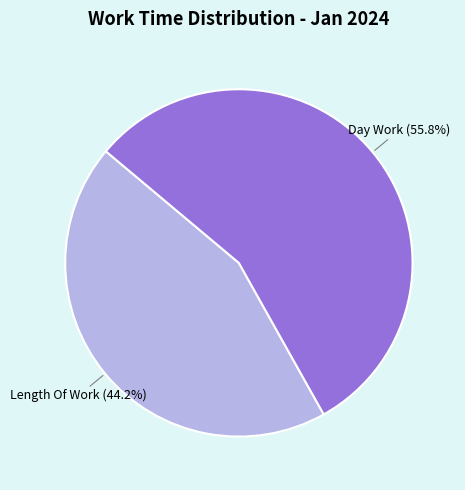

Is there a majority slice in this chart?

Yes